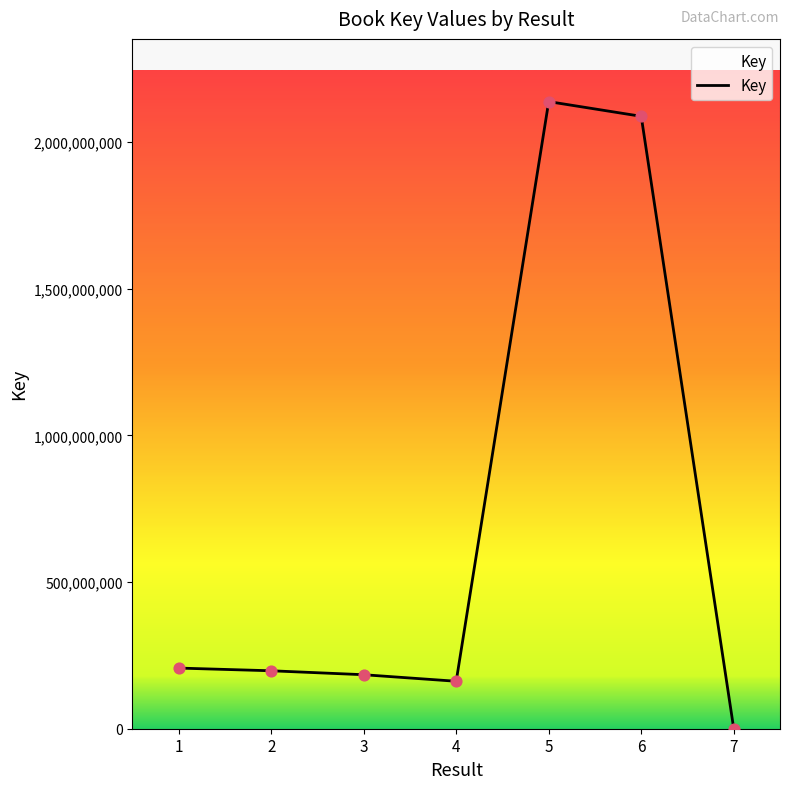

Between 4 and 3, which is larger?

3